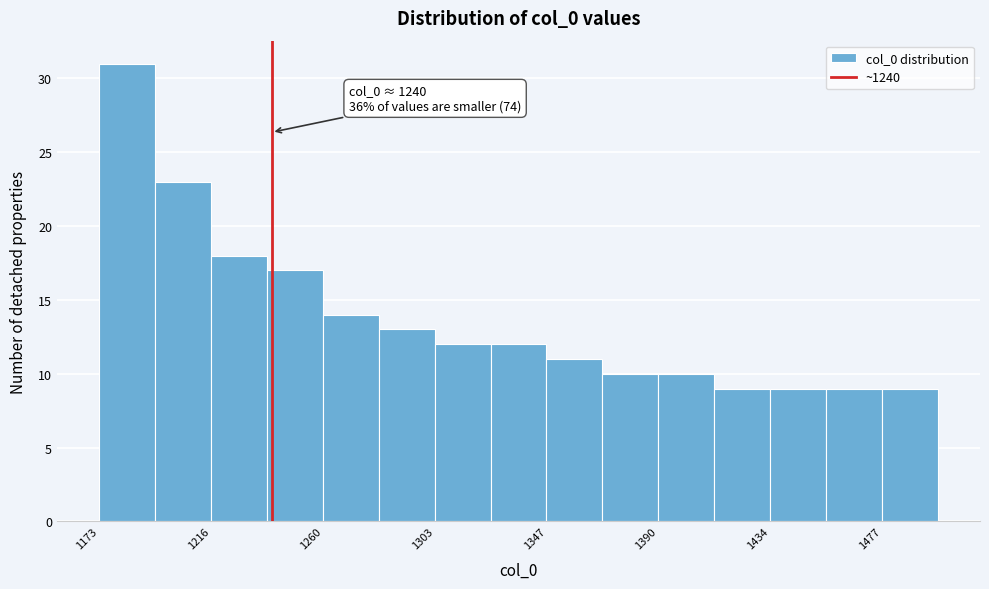

Which range on the x-axis has the tallest bar?

1175 to 1195